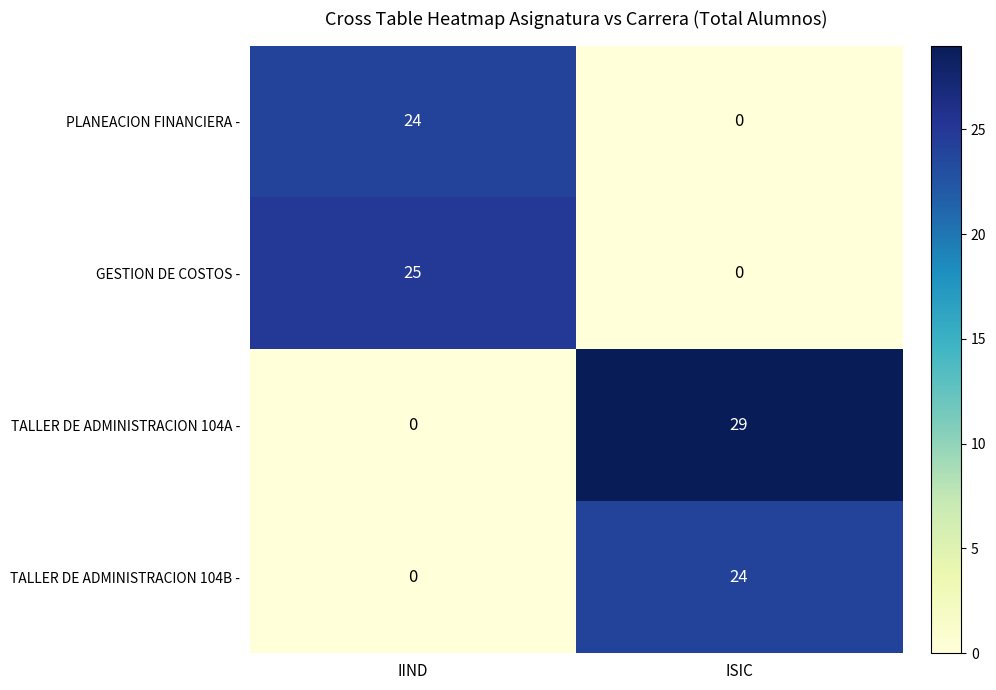

Reading left to right, extract all data points from this chart.

PLANEACION FINANCIERA -: 24	0
GESTION DE COSTOS -: 25	0
TALLER DE ADMINISTRACION 104A -: 0	29
TALLER DE ADMINISTRACION 104B -: 0	24